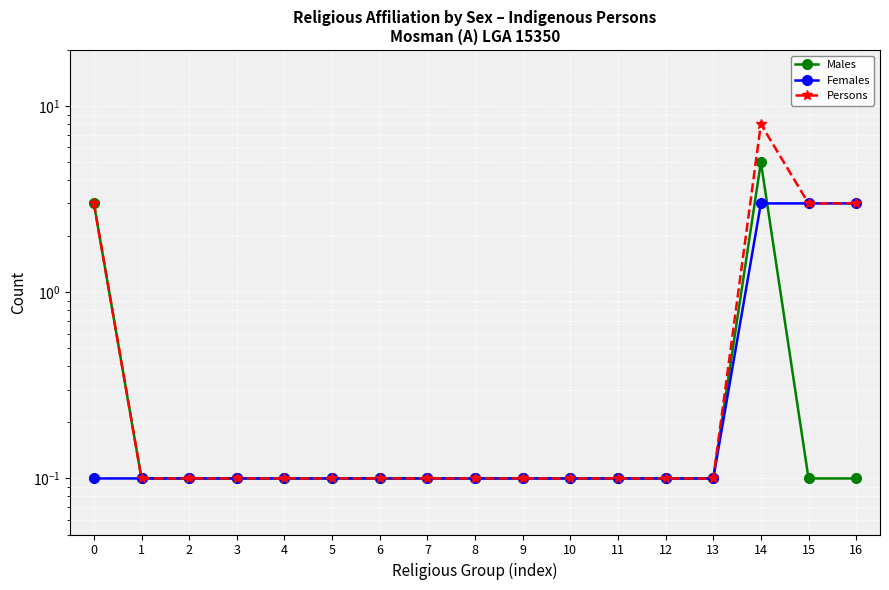

Which series has the largest total across all categories?

Persons